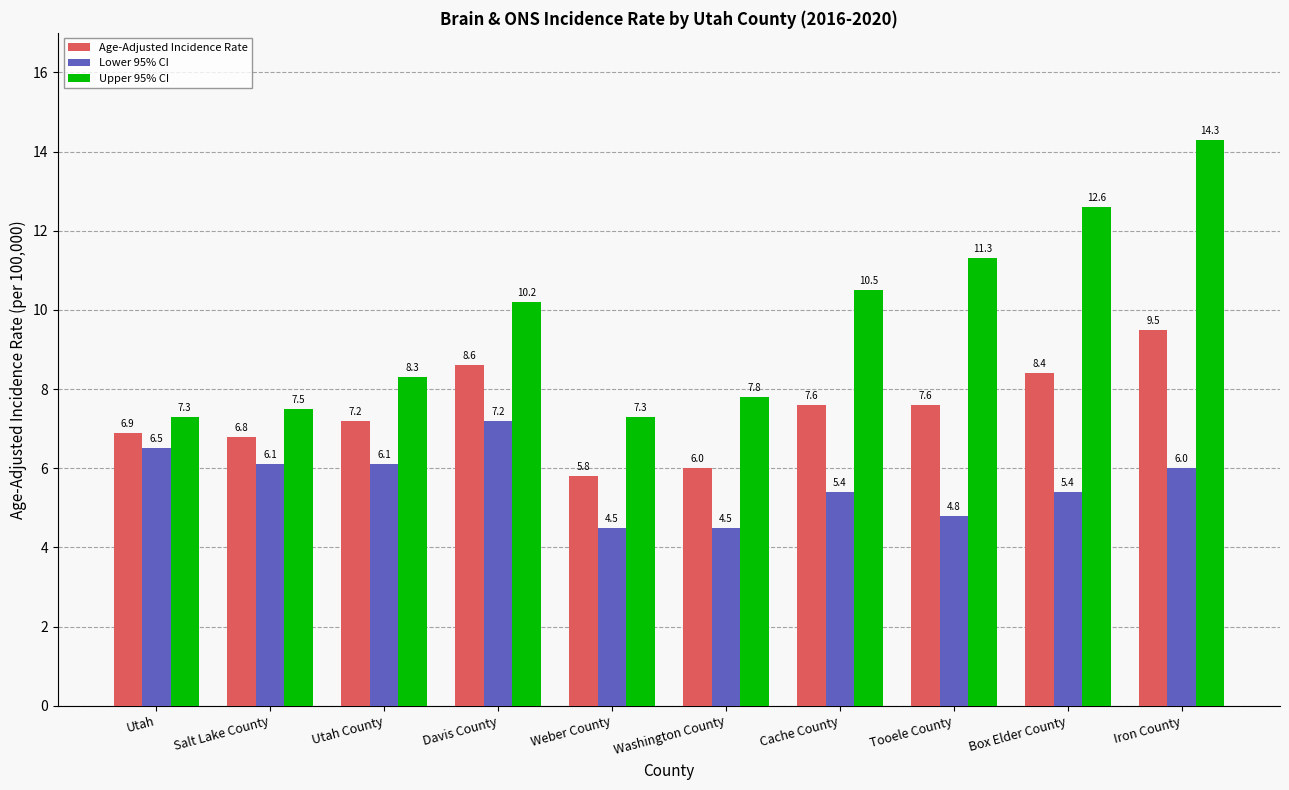

Rank the series by their average value, from highest to lowest.

Upper 95% CI, Age-Adjusted Incidence Rate, Lower 95% CI